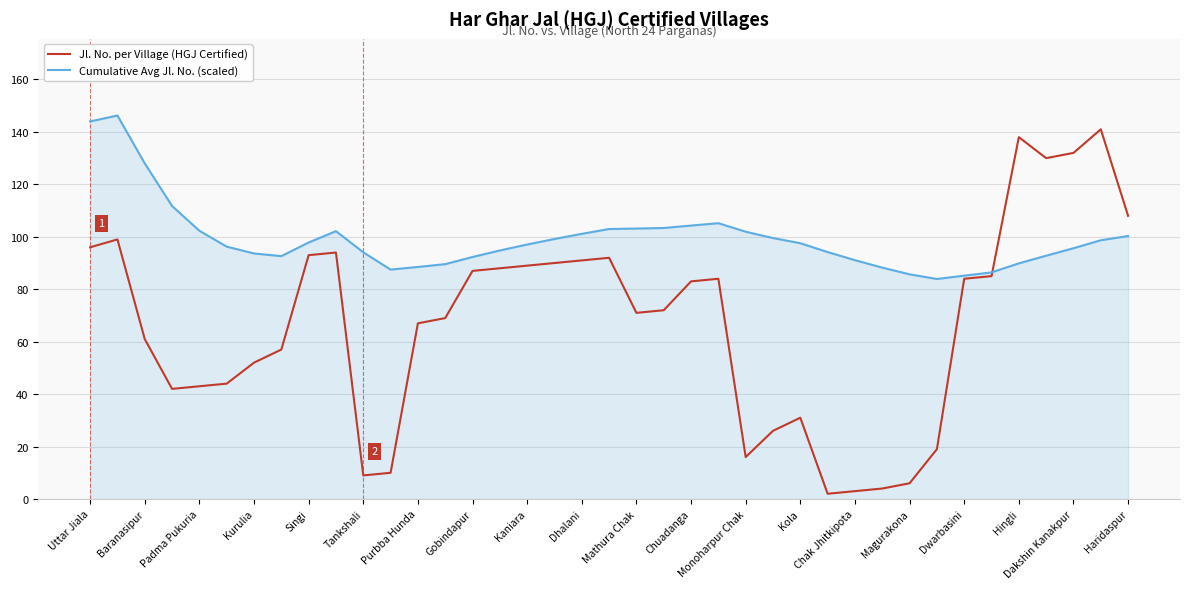

What are all the series names shown in the legend?

Jl. No. per Village (HGJ Certified), Cumulative Avg Jl. No. (scaled)